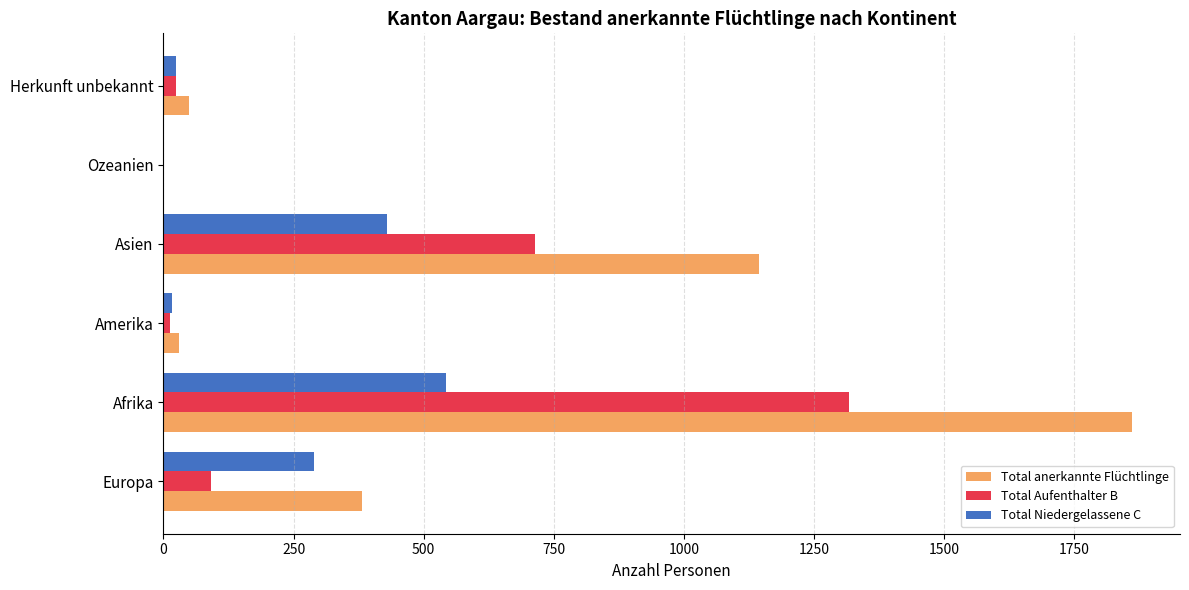

Which series has the largest total across all categories?

Total anerkannte Flüchtlinge